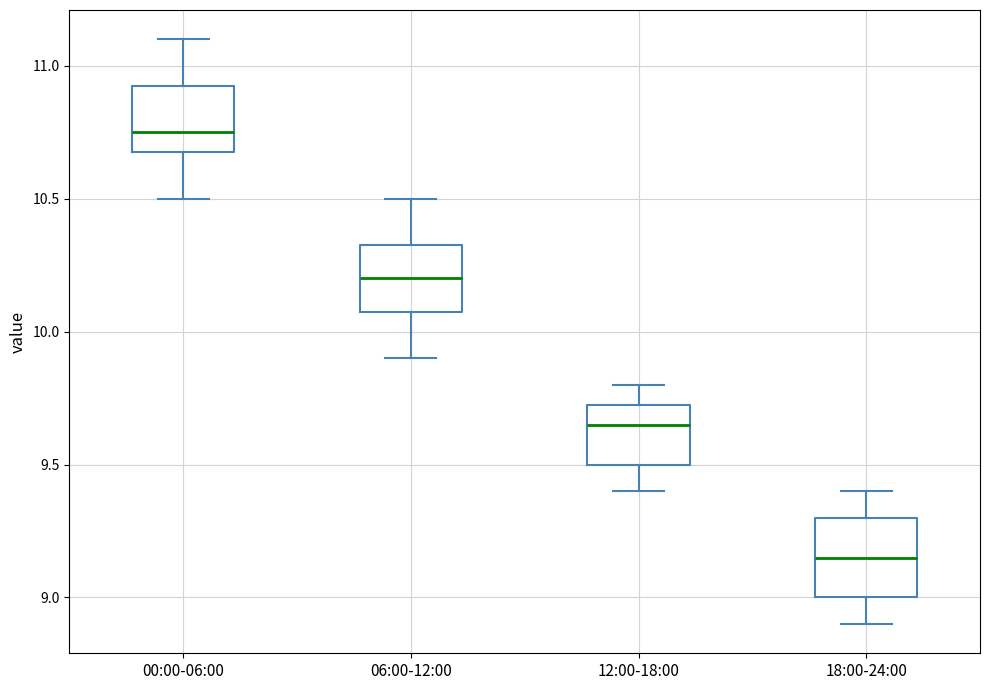

Reading left to right, read every box against the y-axis: the position of its median line, the range the box covers, and the ends of its whiskers. The values are not printed on the chart, so give them approximately, as read against the axis.

00:00-06:00: median 10.75, box 10.70 to 10.95, whiskers 10.50 to 11.10
06:00-12:00: median 10.20, box 10.10 to 10.35, whiskers 9.90 to 10.50
12:00-18:00: median 9.65, box 9.50 to 9.75, whiskers 9.40 to 9.80
18:00-24:00: median 9.15, box 9.00 to 9.30, whiskers 8.90 to 9.40